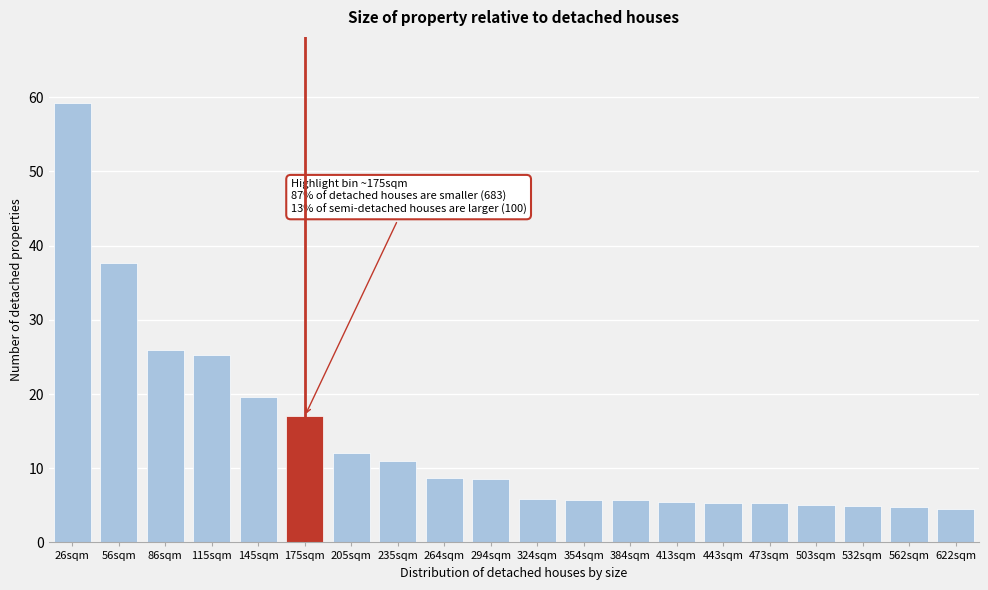

What is the minimum value shown in the chart?

4.4